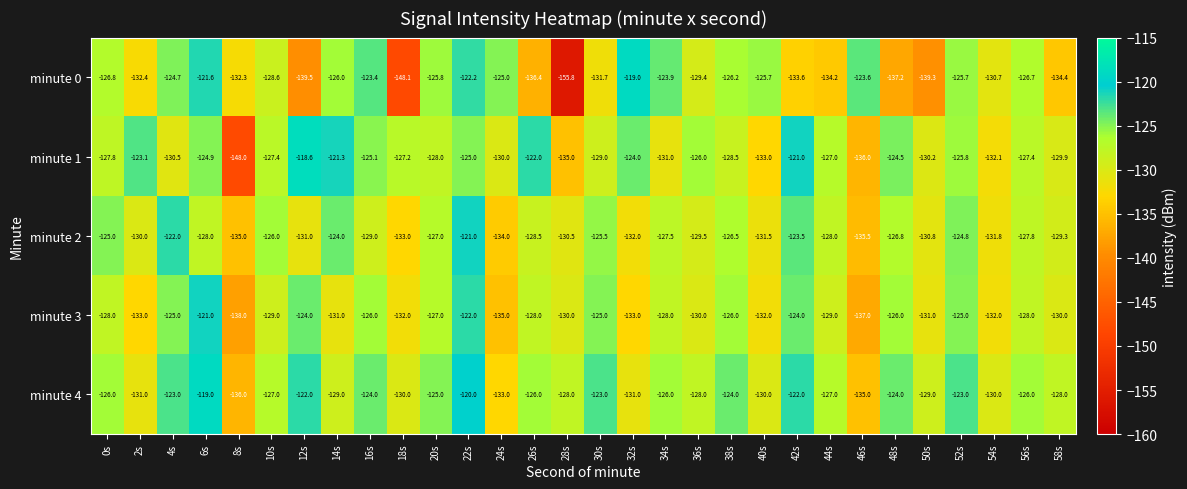

The minute 0 series shows -155.8 at 28s. True or false?

True